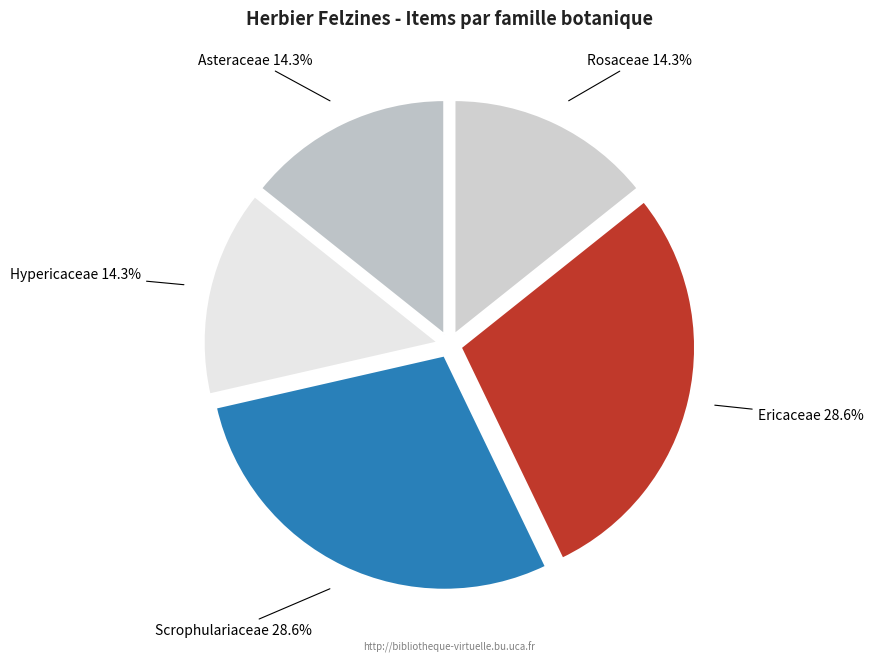

Count the number of slices in the pie.

5